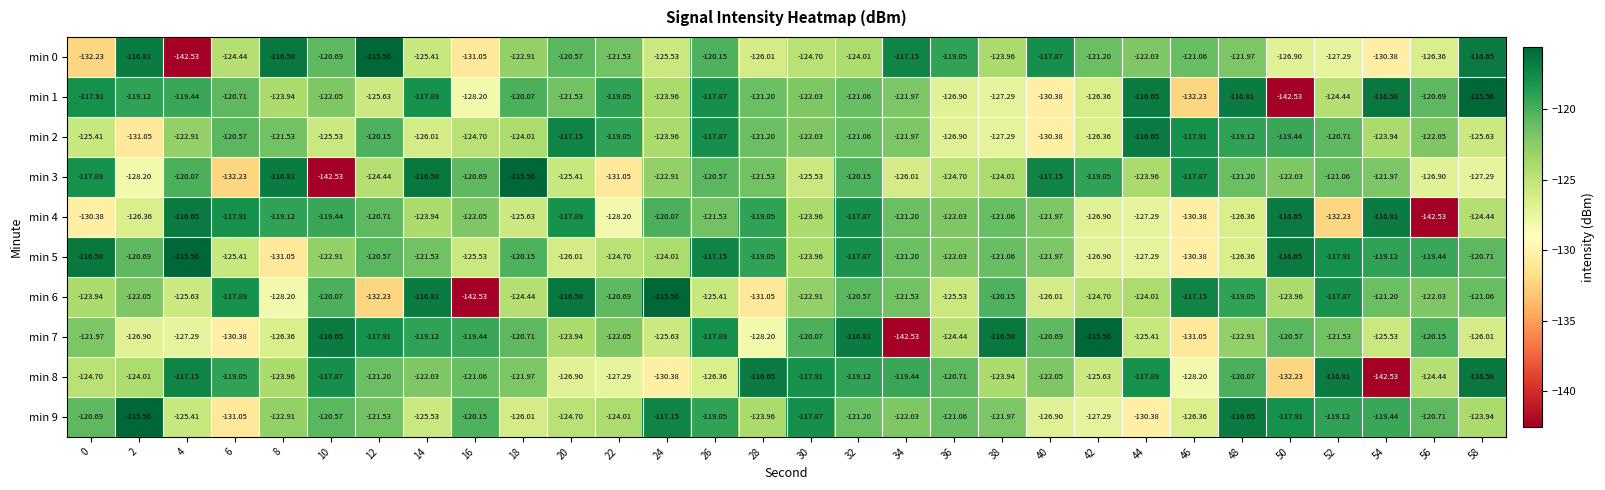

Is the value of min 2 at 12 greater than the value of min 4 at 34?

Yes